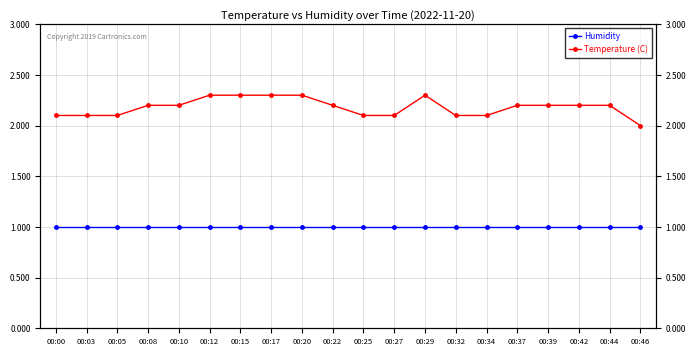

Which category has the lowest value in the Temperature (C) series?

00:46